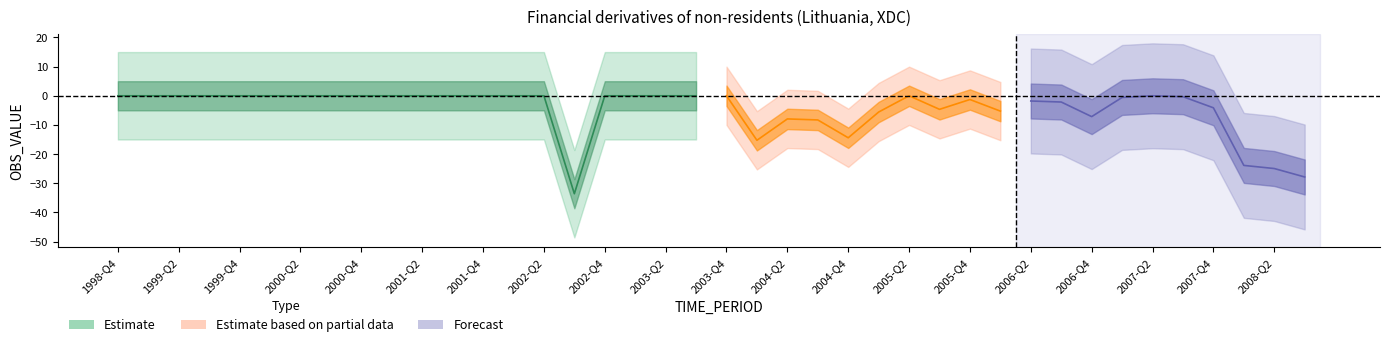

What is the value of the 40th point from the left?

-27.9